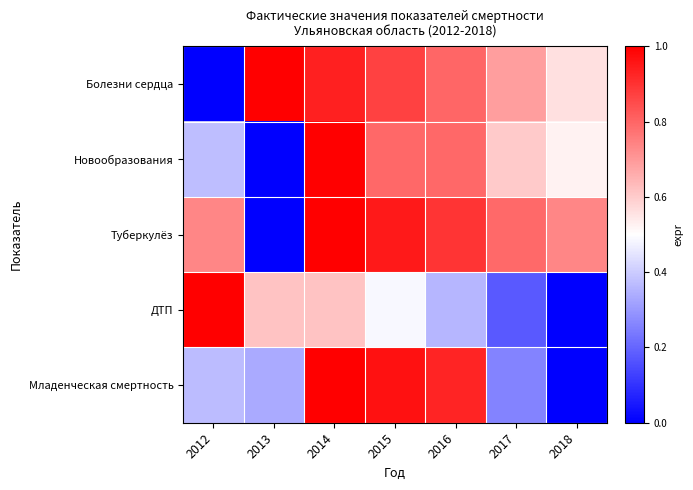

Count the number of categories in the chart.

7